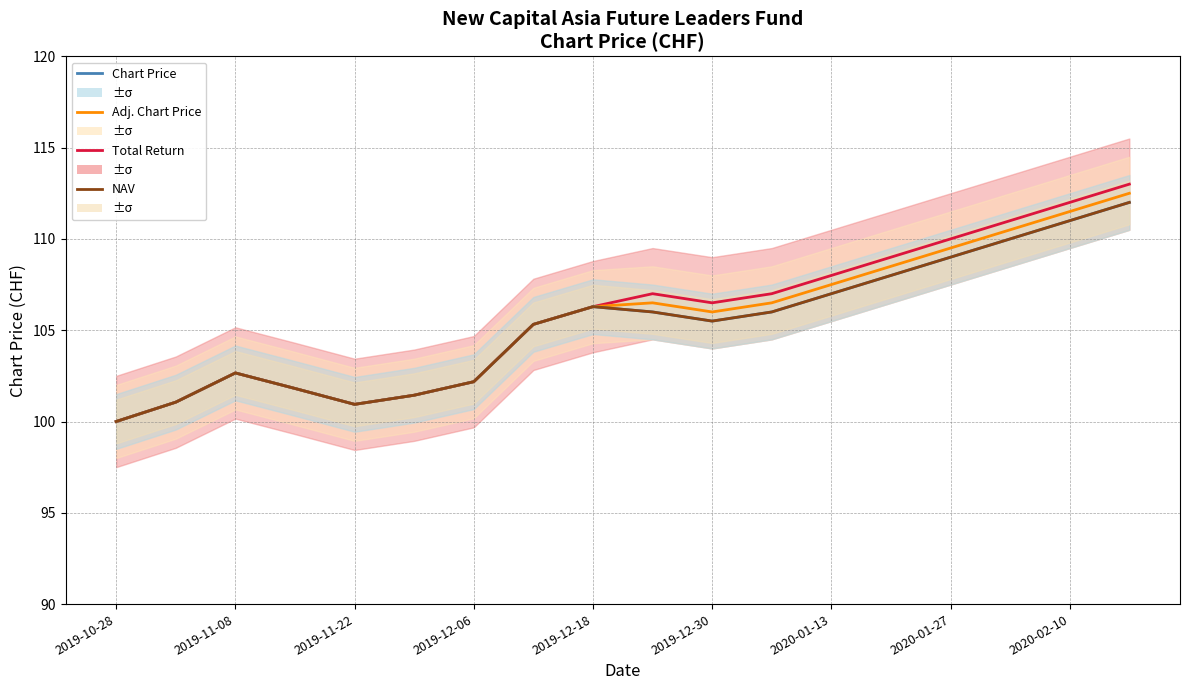

How many data points in Adj. Chart Price are less than 106?

8